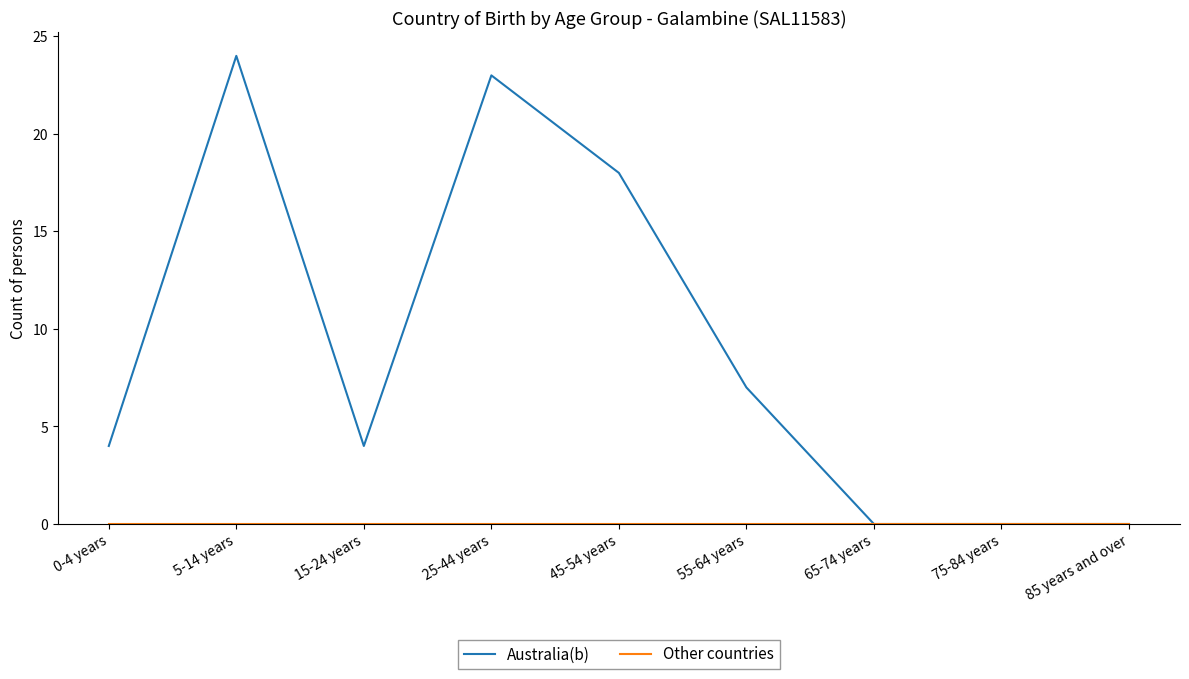

Which label corresponds to the largest value in the chart?

5-14 years